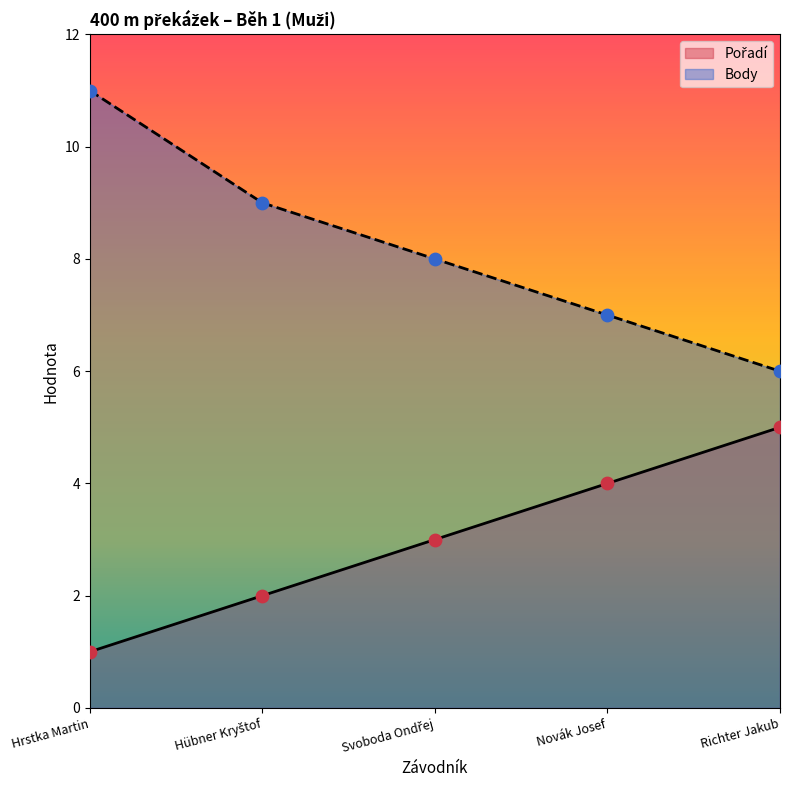

Which series contains the lowest Y value?

Pořadí